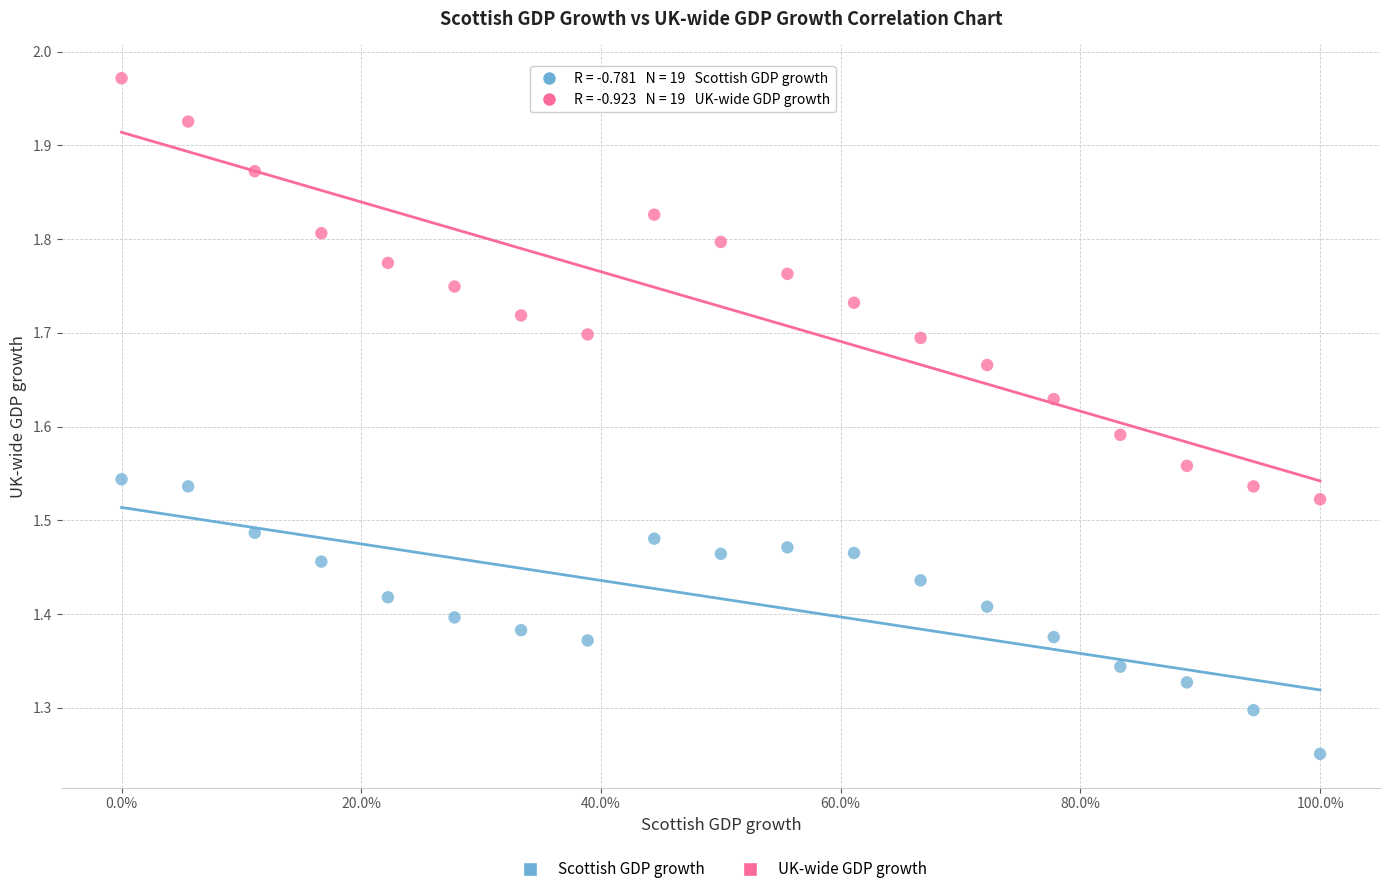

Which series has the widest spread of Y values?

UK-wide GDP growth